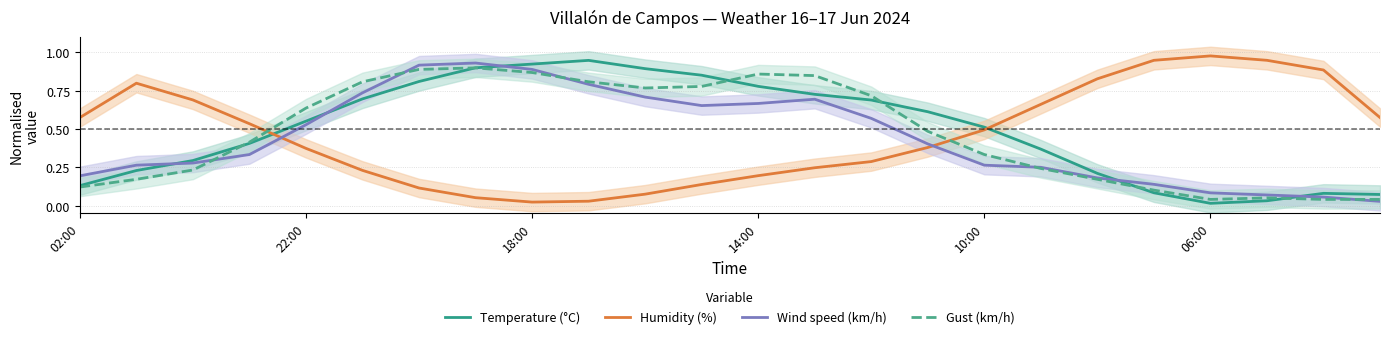

What is the highest value of the Temperature (°C) series?

0.9